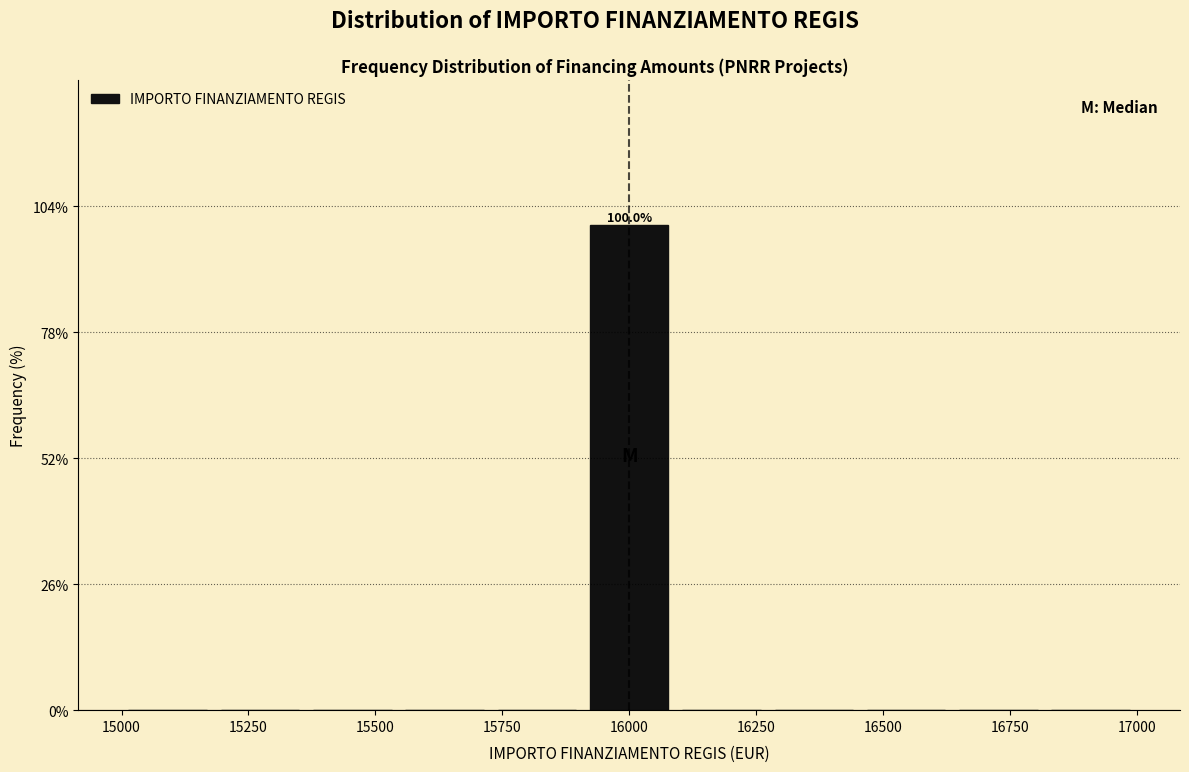

Read against the x-axis, roughly where is the centre of the tallest bar?

16000